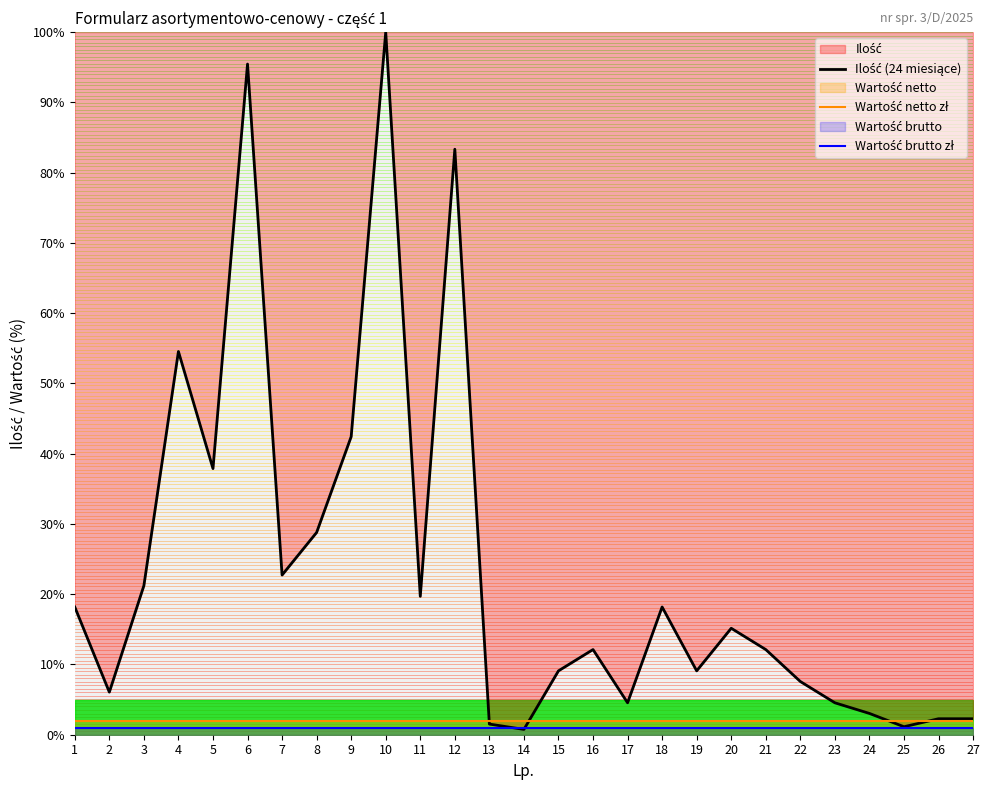

What is the greatest value displayed?

100.0